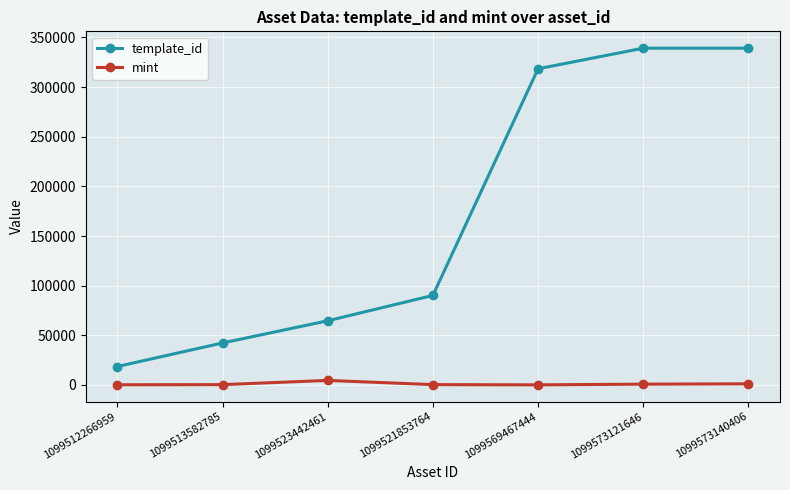

What value does the mint series have at 1099523442461, to the nearest 50?

4600